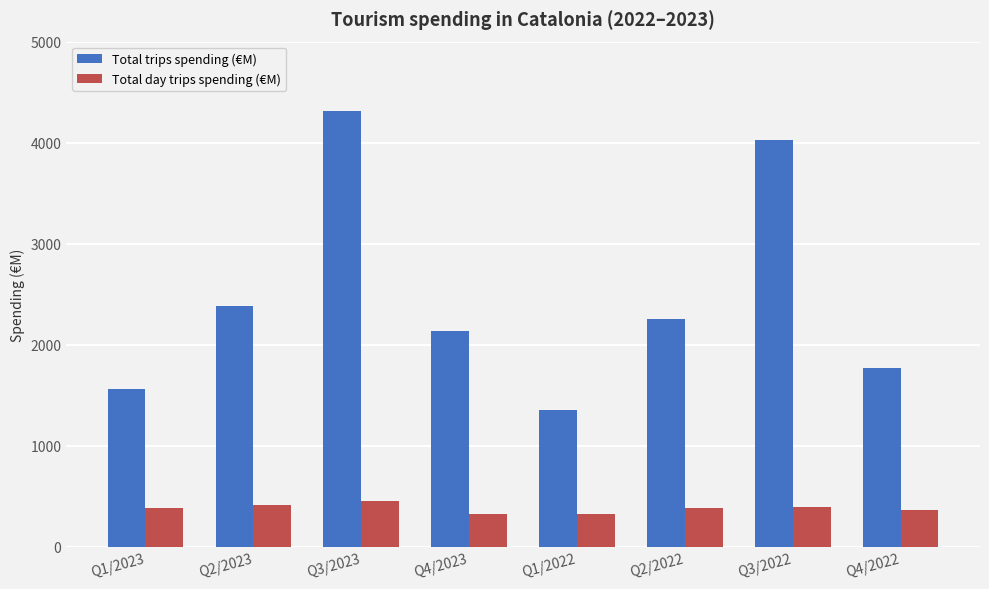

Is it true that Total day trips spending (€M) equals 540 at Q4/2023?

False